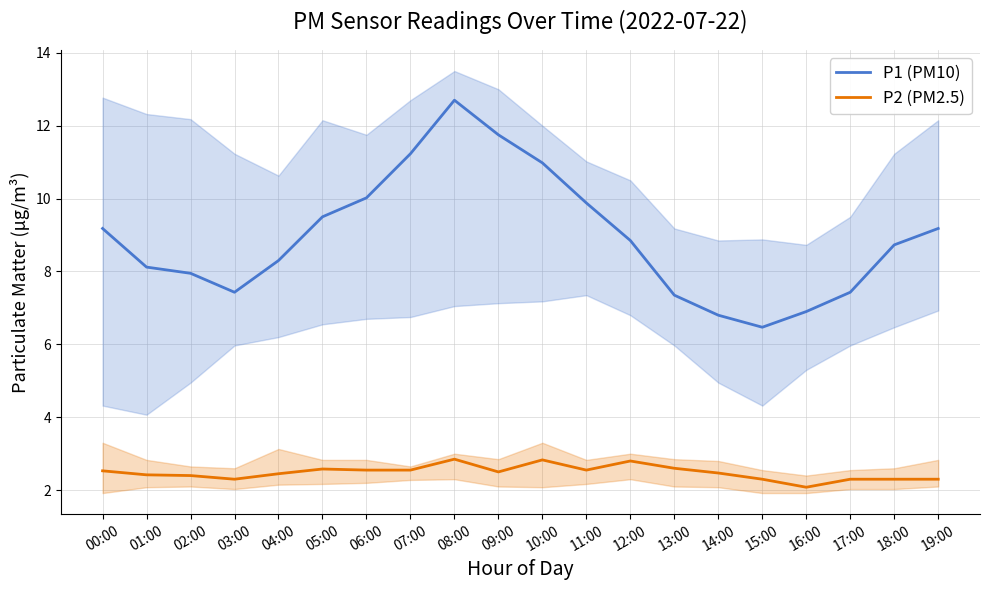

How many interior local peaks does the P1 (PM10) series have?

1